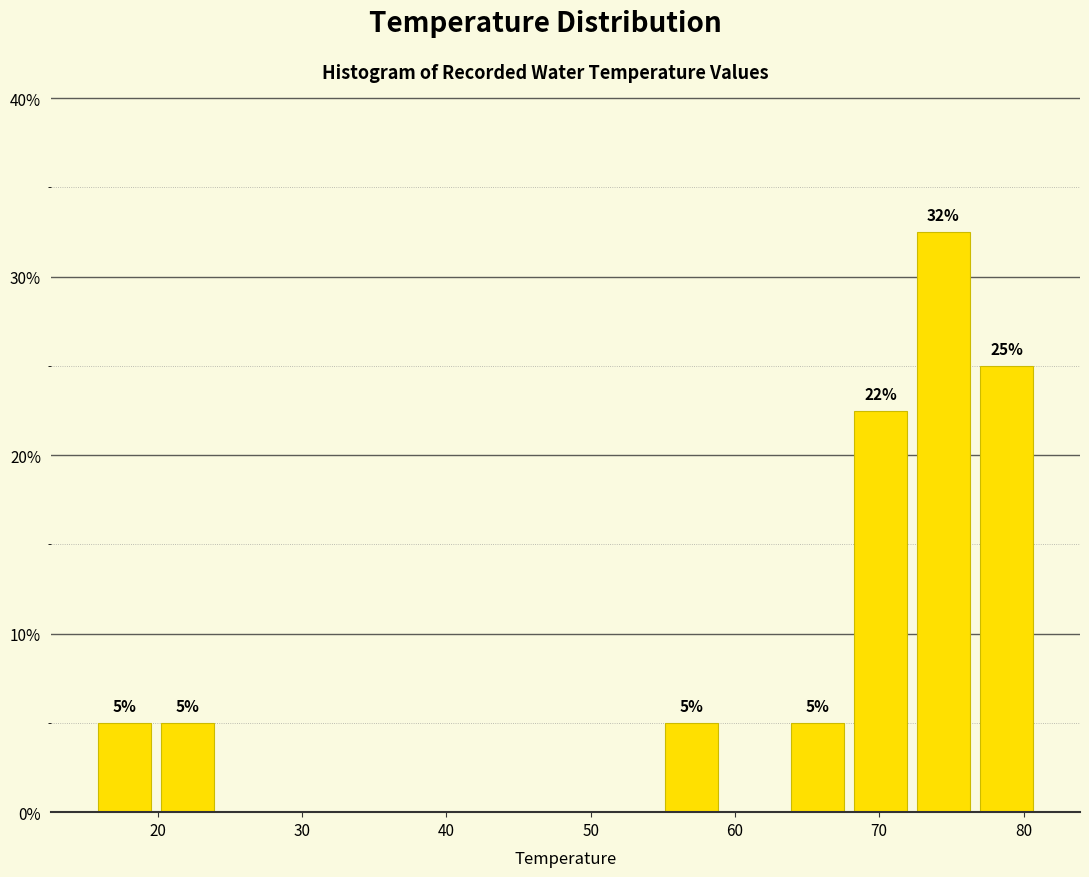

Which range on the x-axis has the tallest bar?

72 to 77